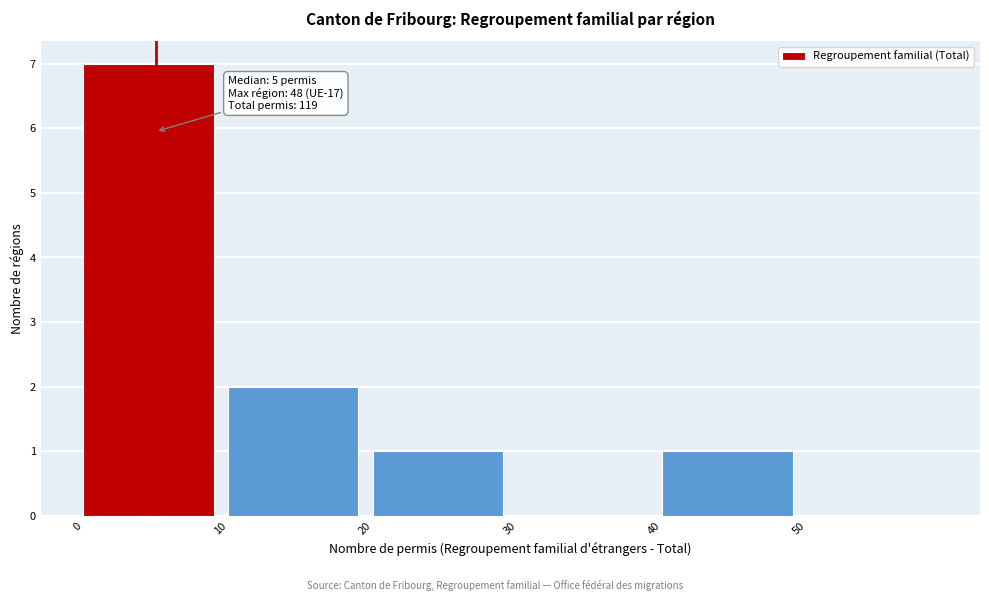

Which range on the x-axis has the tallest bar?

0 to 10